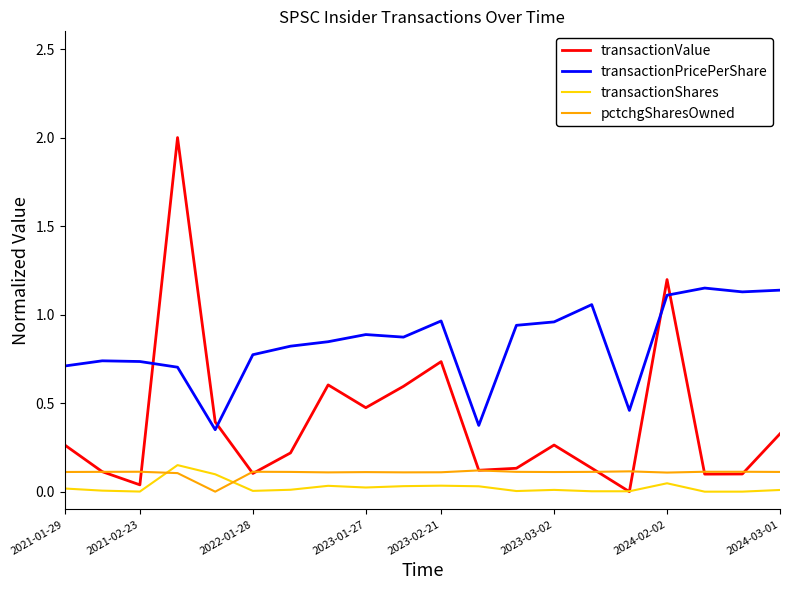

What are all the series names shown in the legend?

transactionValue, transactionPricePerShare, transactionShares, pctchgSharesOwned